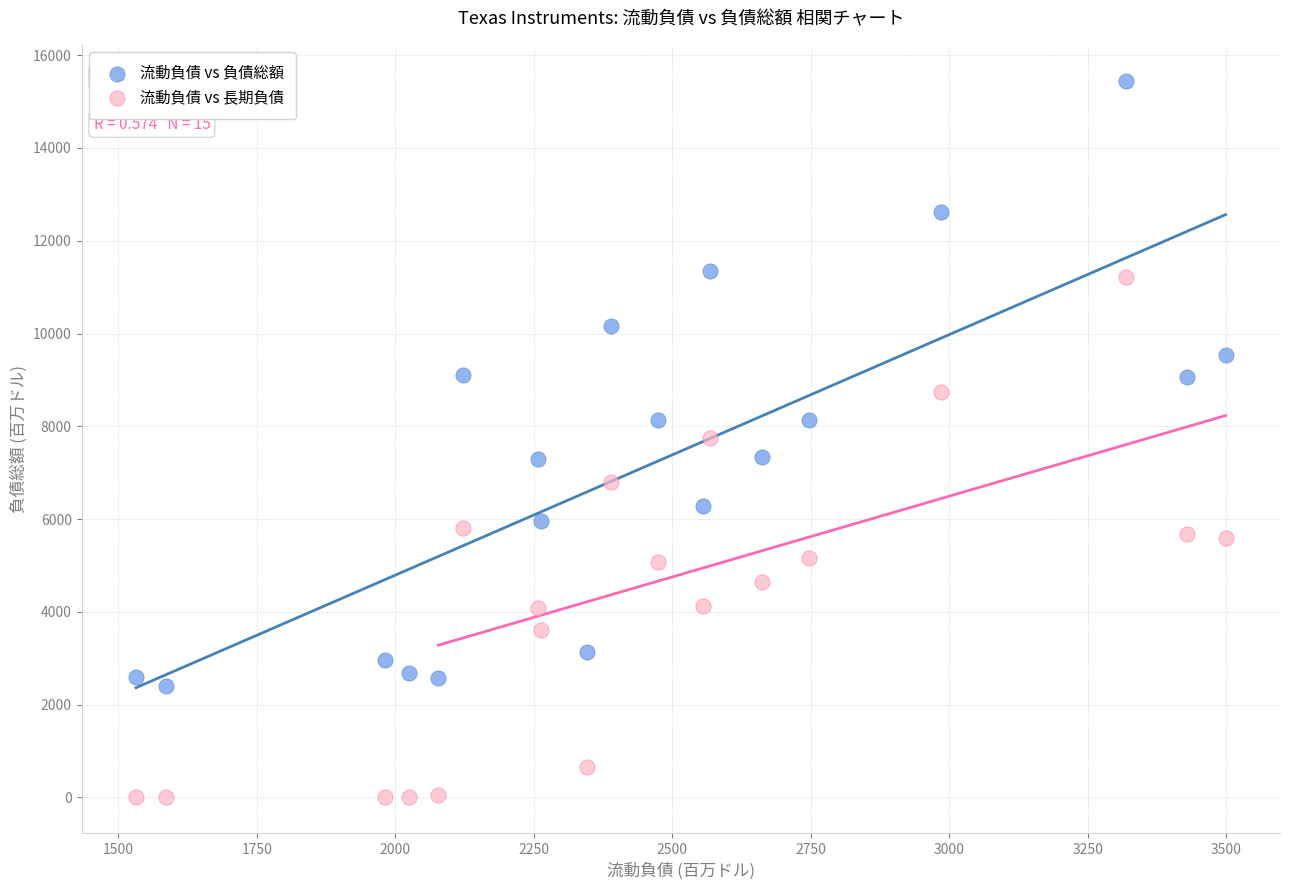

What is the X range (max minus min) for the scatter plot?

1967